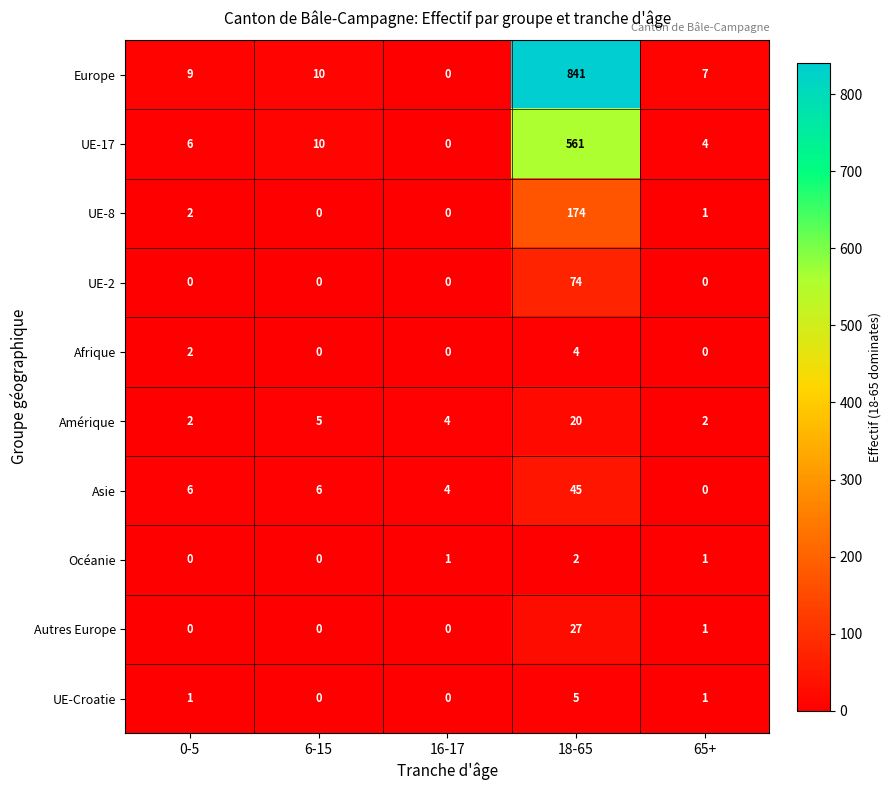

The value of UE-Croatie at 6-15 is 0. True or false?

True